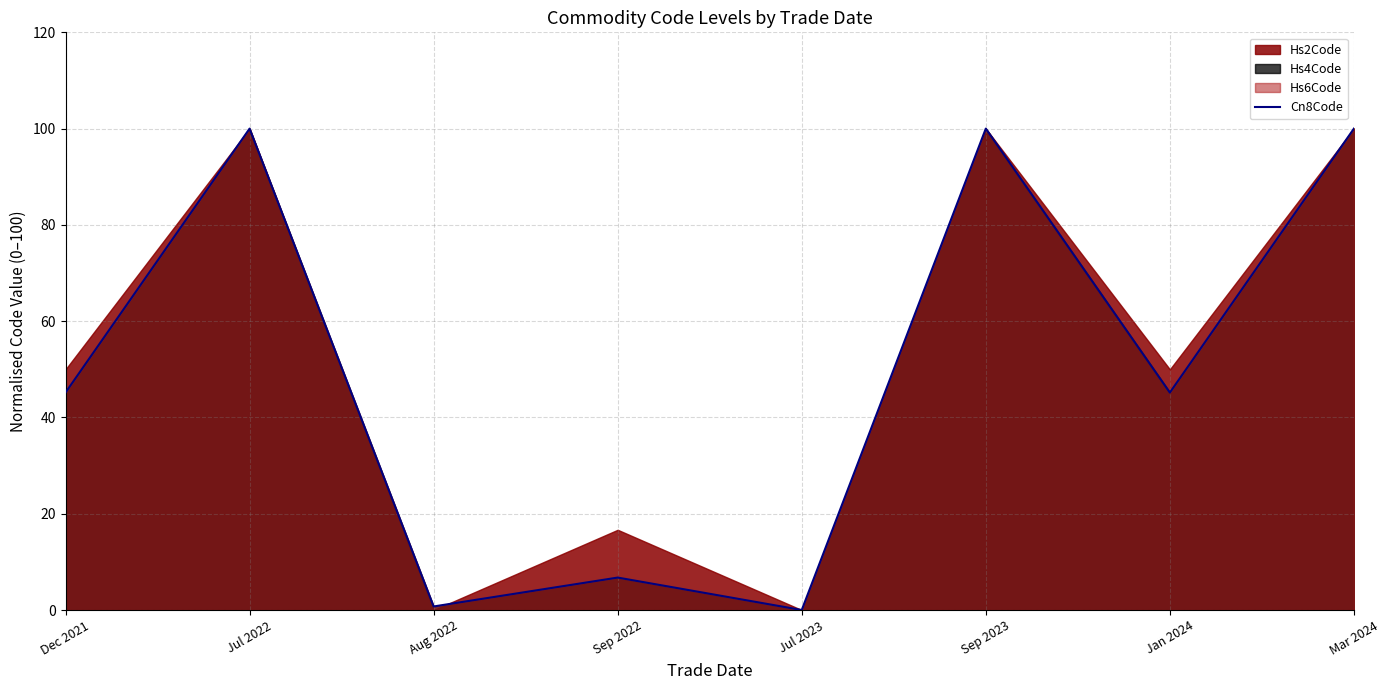

List the labels in order of value, largest first.

Jul 2022, Sep 2023, Mar 2024, Dec 2021, Jan 2024, Sep 2022, Aug 2022, Jul 2023